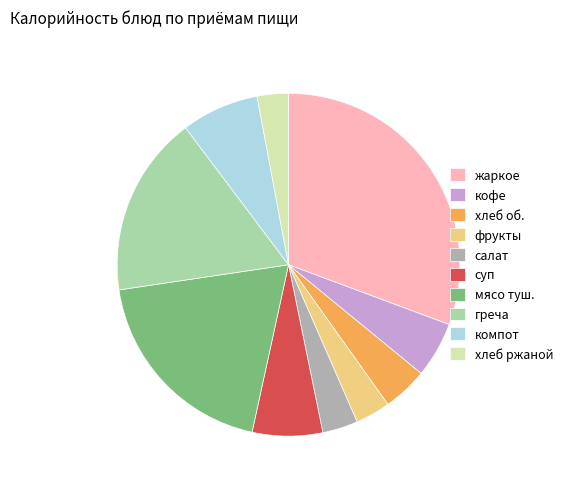

Which slice is the largest?

жаркое